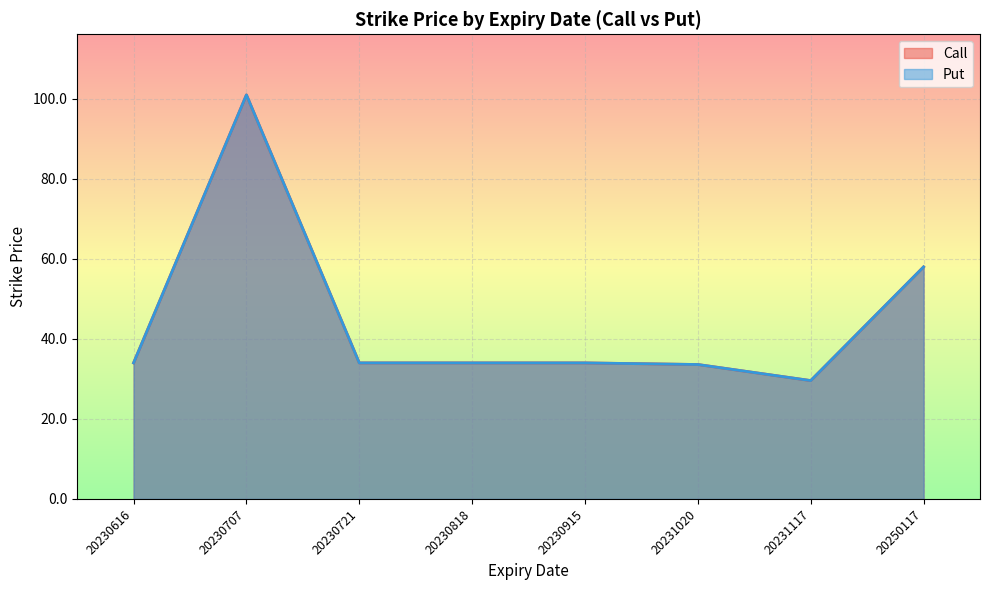

Is the value of Put at 20231117 greater than the value of Call at 20231117?

No